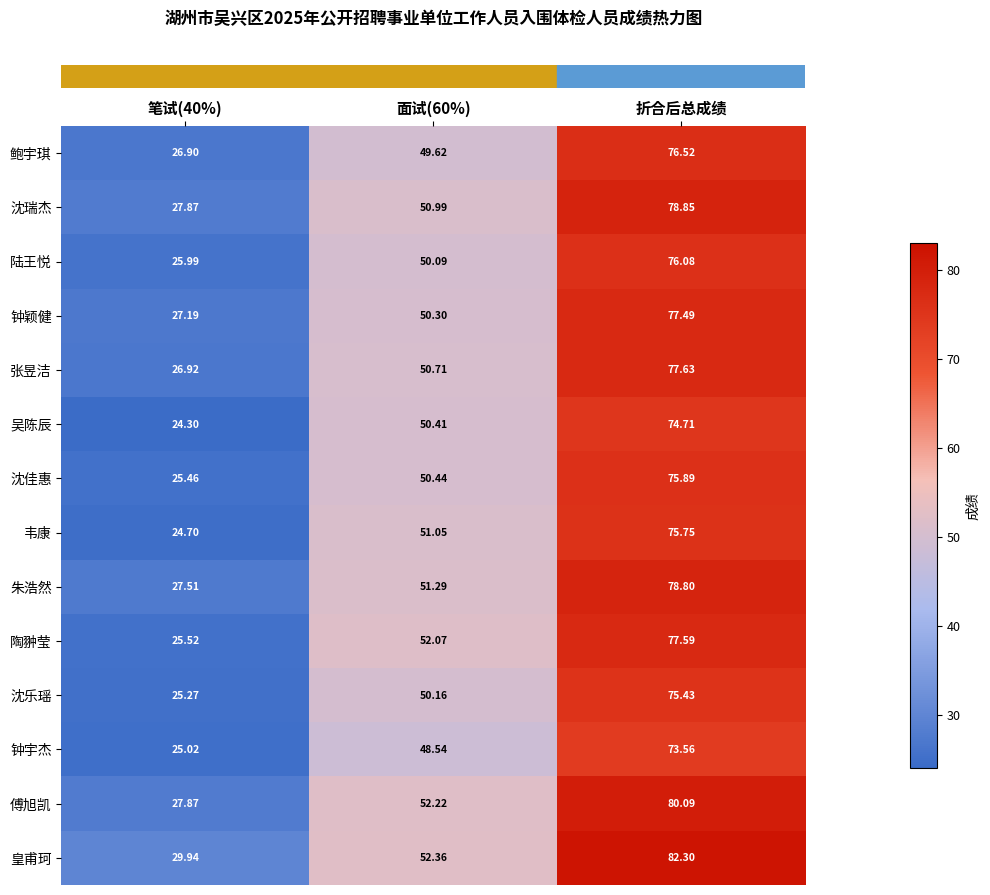

Which series has the widest spread of values?

皇甫珂